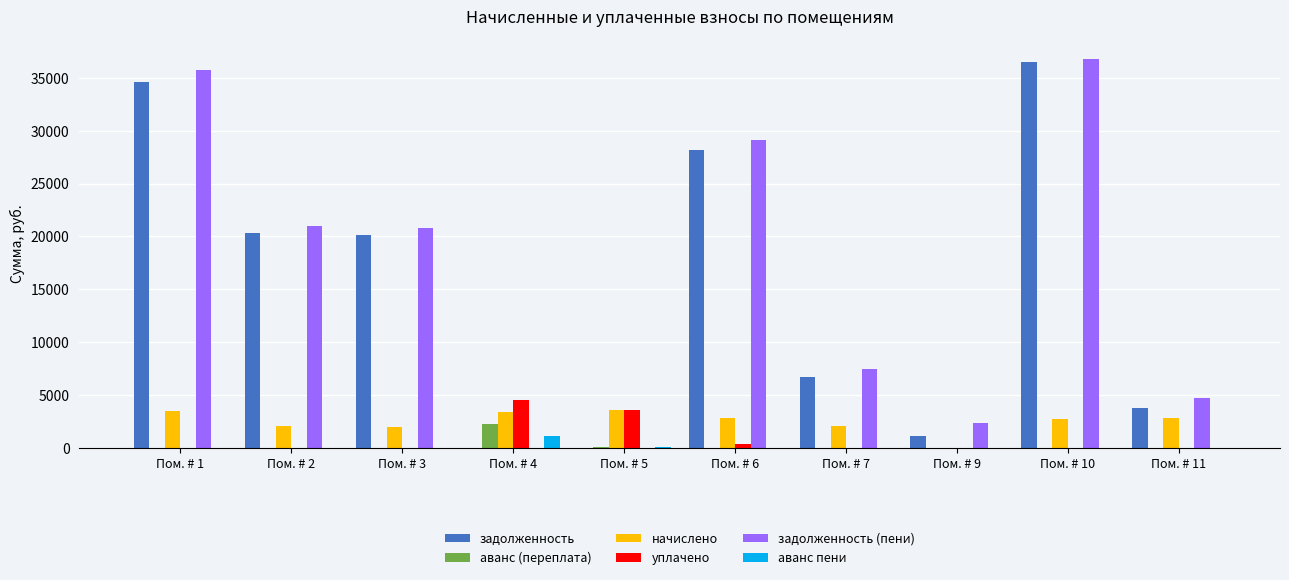

Between Пом. # 6 and Пом. # 10, which series saw the biggest shift?

задолженность